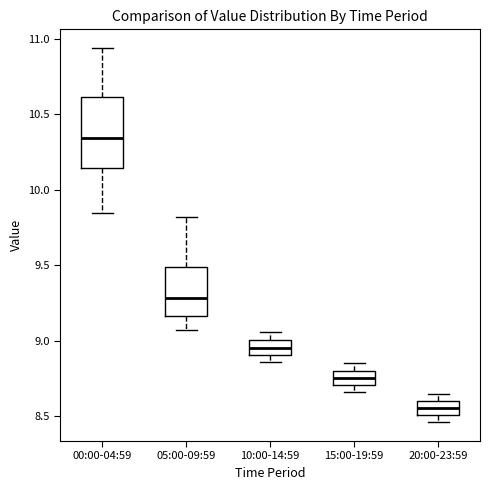

Comparing the boxes themselves (not the whiskers), which one is the tallest?

00:00-04:59